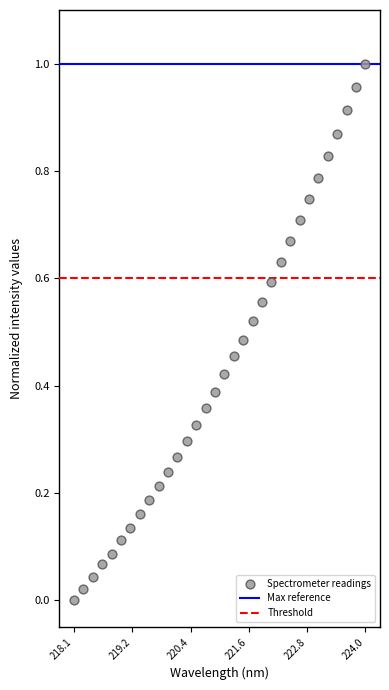

What is the range of X values (max minus min)?

5.9